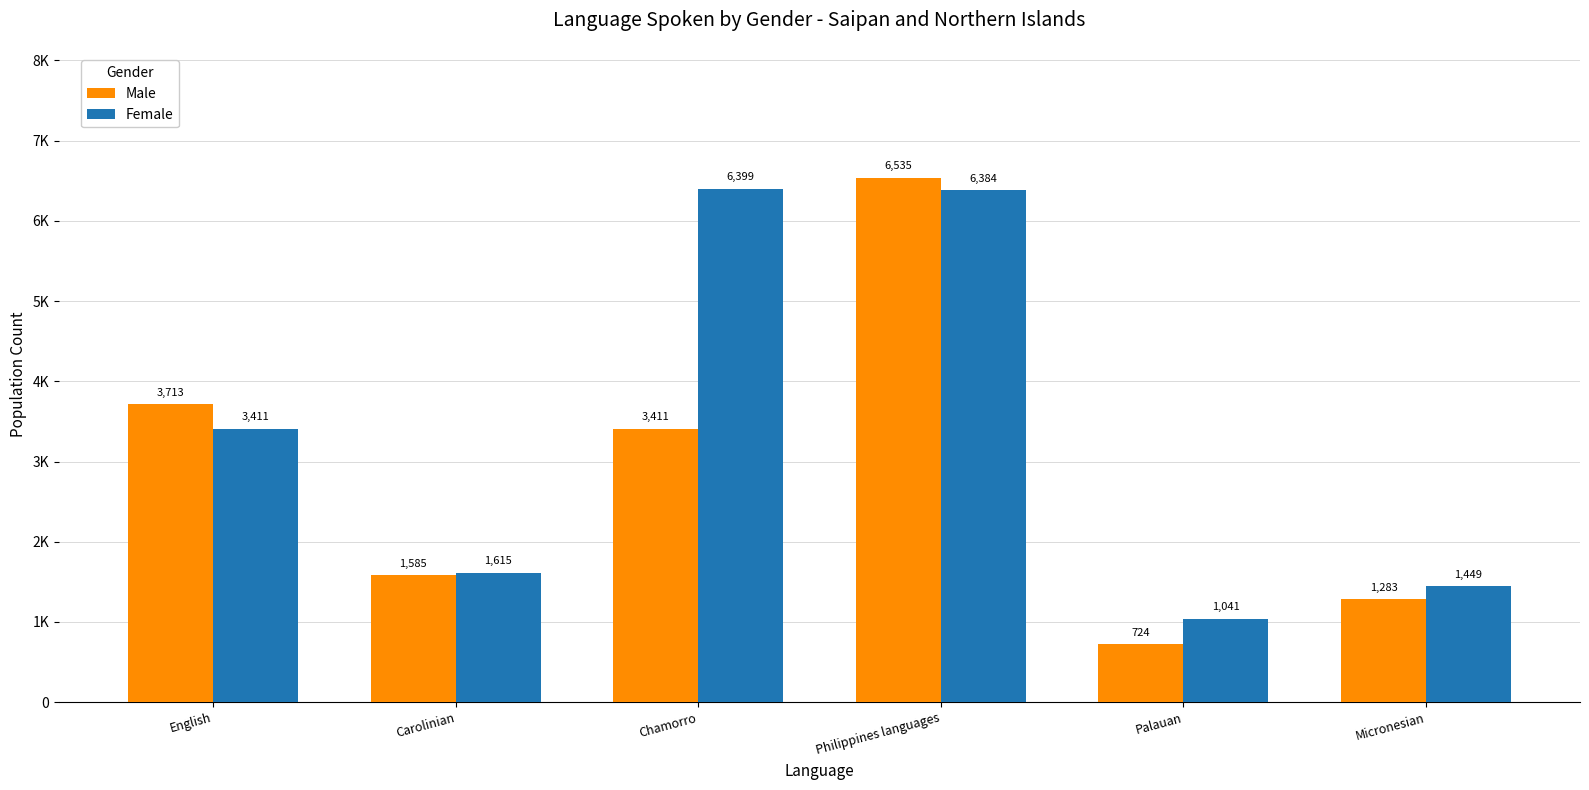

Which series has the largest range (max minus min)?

Male